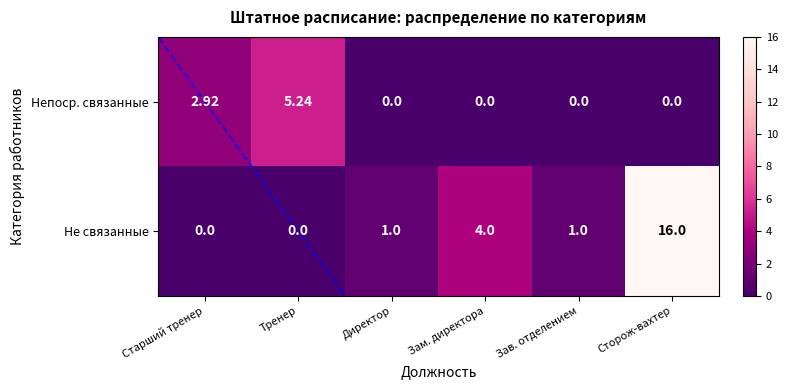

At how many categories does at least one series exceed 6?

1